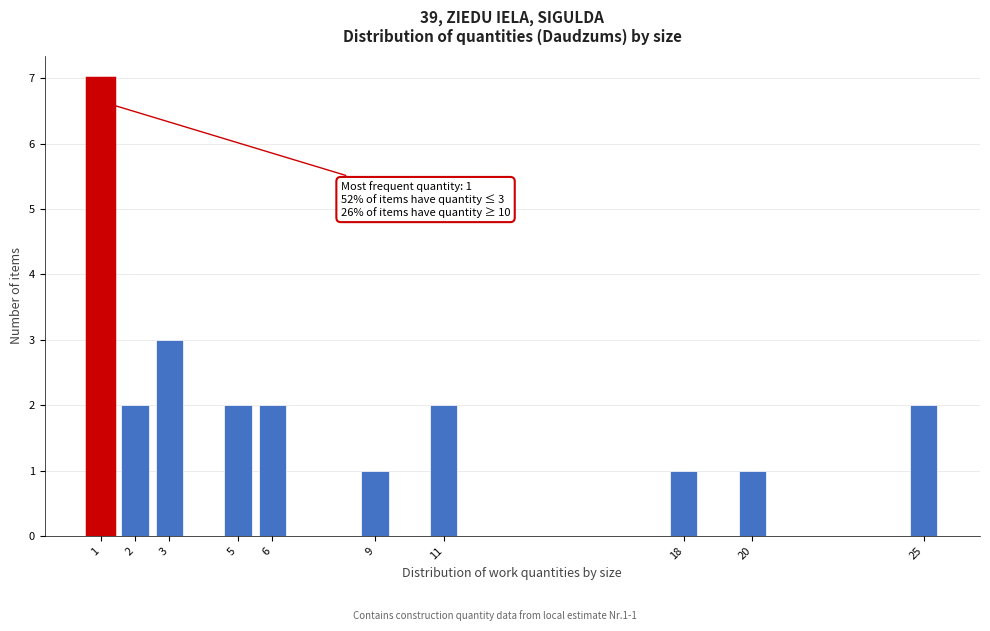

Reading left to right, what are all the values shown in this chart?

1=7	2=2	3=3	5=2	6=2	9=1	11=2	18=1	20=1	25=2